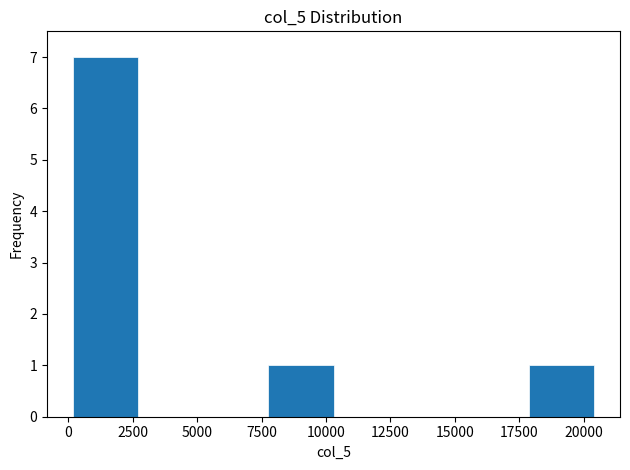

Which range on the x-axis has the tallest bar?

0 to 2500